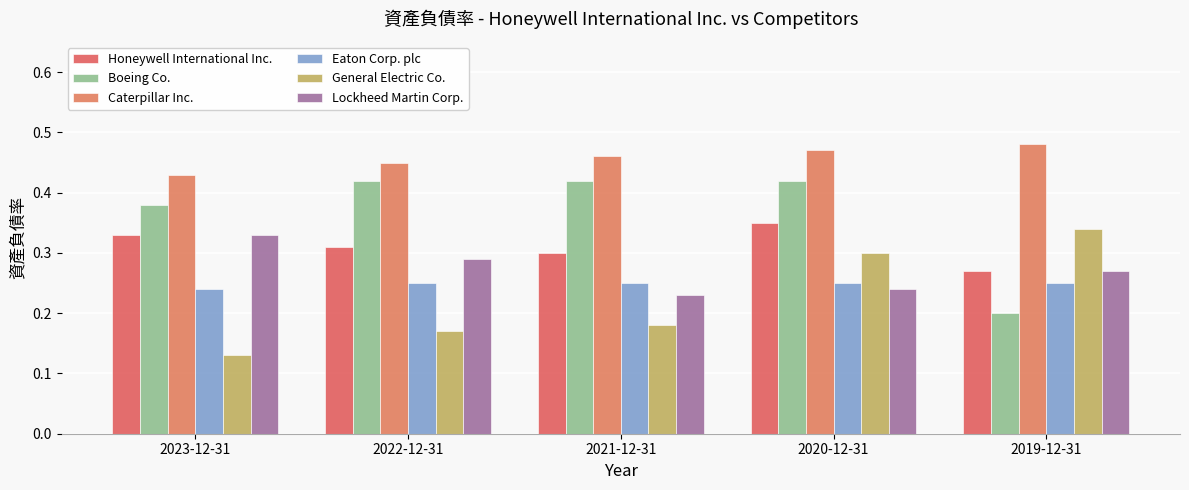

How many categories are shown in the chart?

5